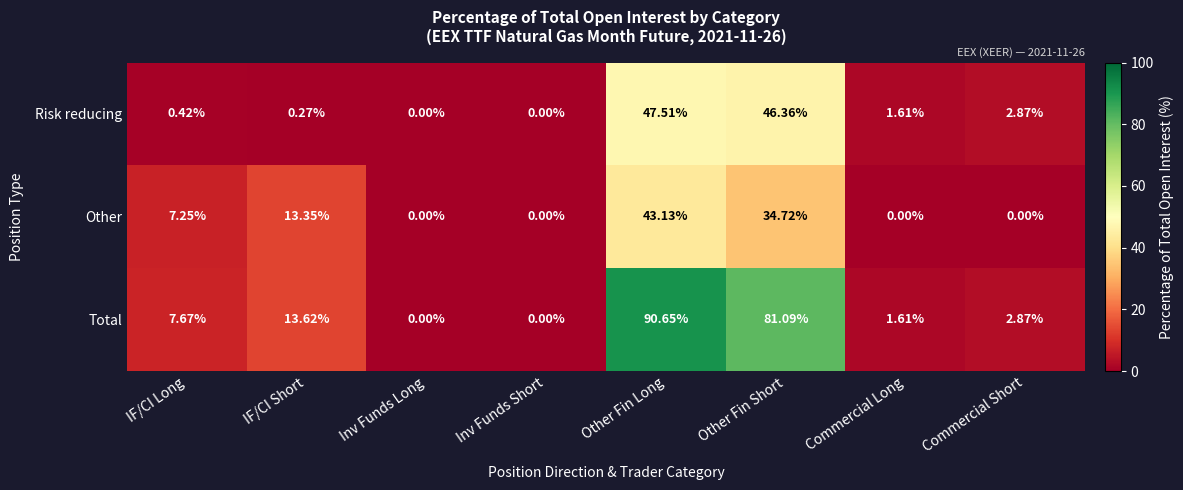

Rank the series by their maximum value, from highest to lowest.

Total, Risk reducing, Other